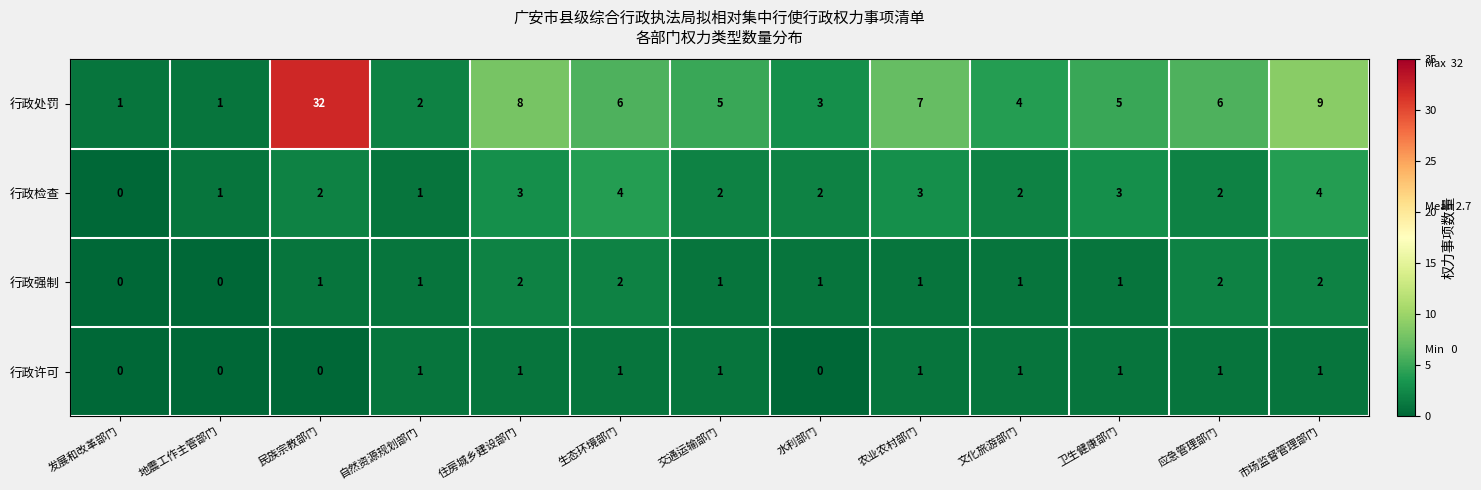

Rank the series by their maximum value, from highest to lowest.

行政处罚, 行政检查, 行政强制, 行政许可